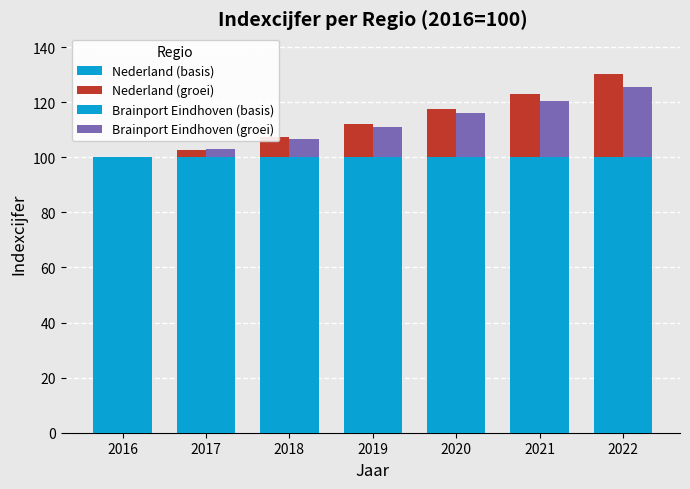

Which series has the largest total across all categories?

Nederland (basis)